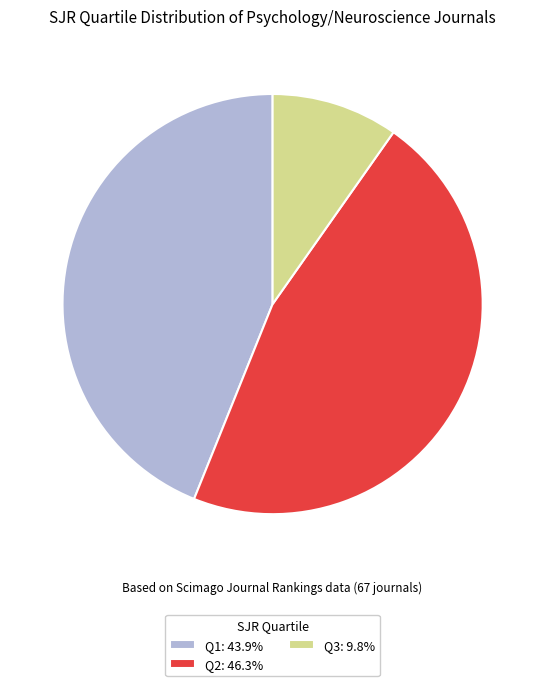

Do Q3: 9.8% and Q2: 46.3% together represent more than half of the pie?

Yes